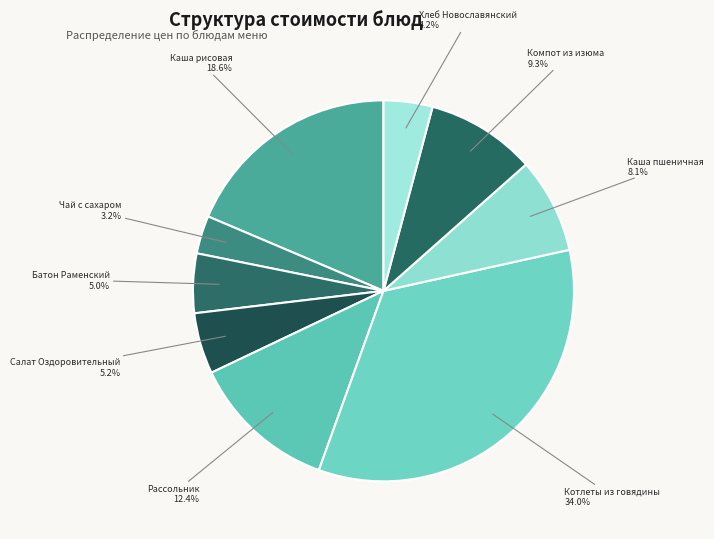

Count the number of slices in the pie.

9